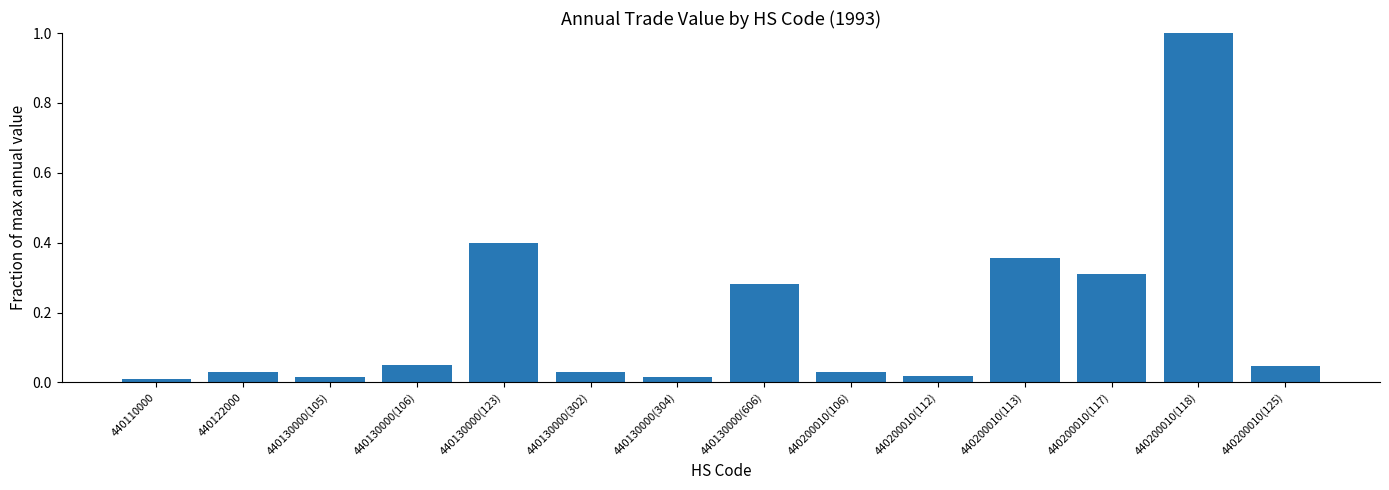

Which has a higher value, 440122000 or 440200010(112)?

440122000